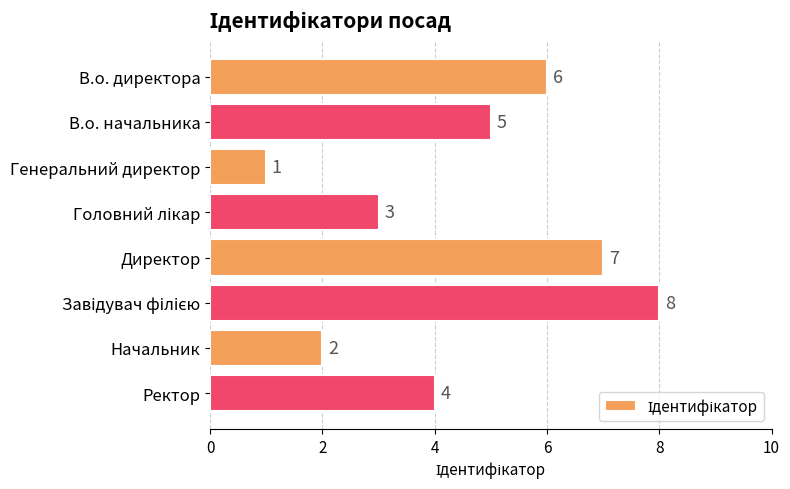

The chart shows a value of 1 at Генеральний директор. True or false?

True